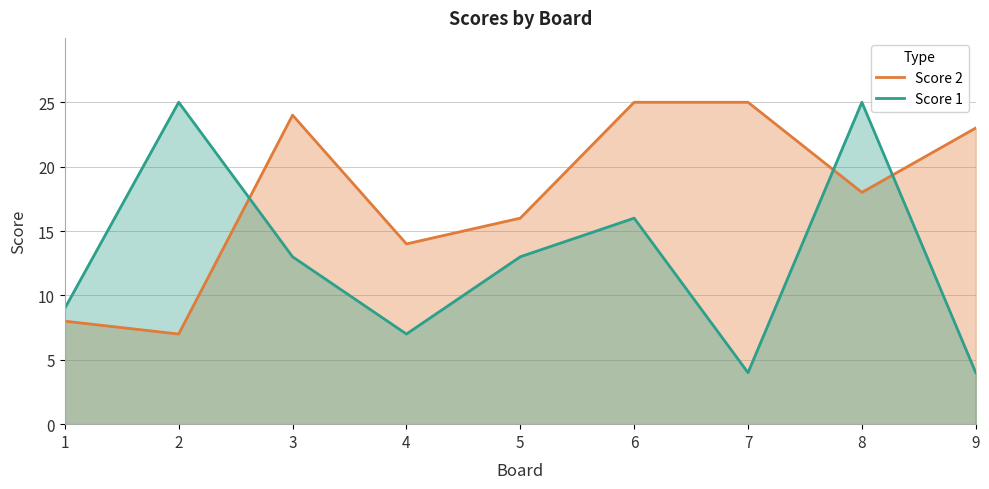

Where do Score 2 and Score 1 first cross each other?

2 and 3